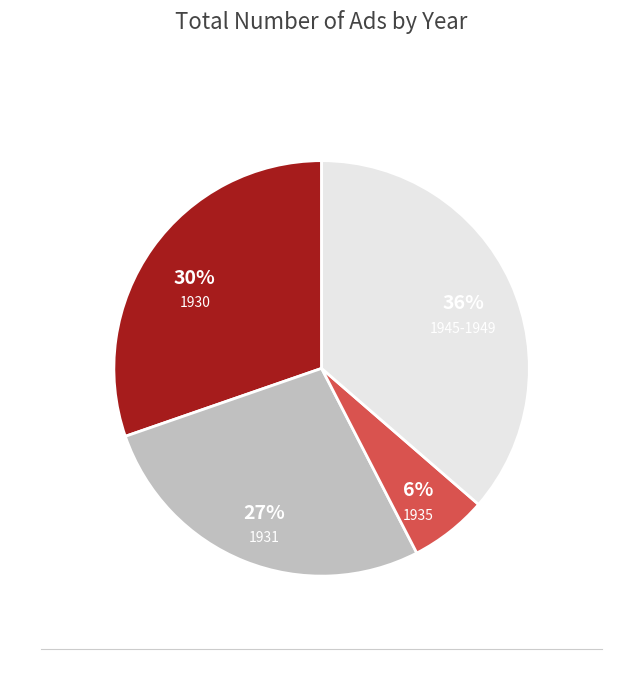

How many segments does this pie chart have?

4